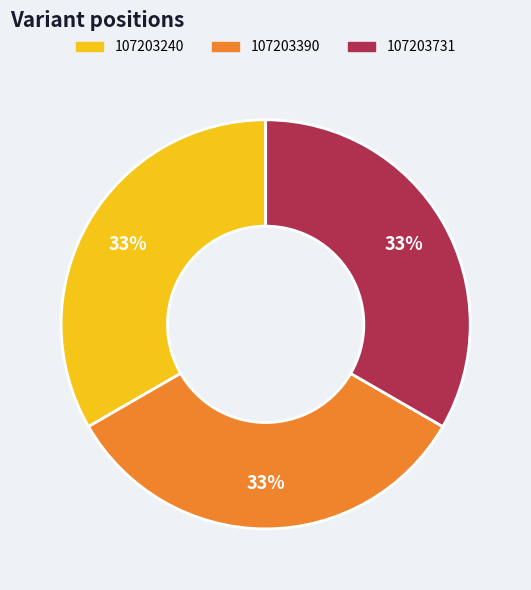

True or false: 107203390 accounts for 33% of the total.

True